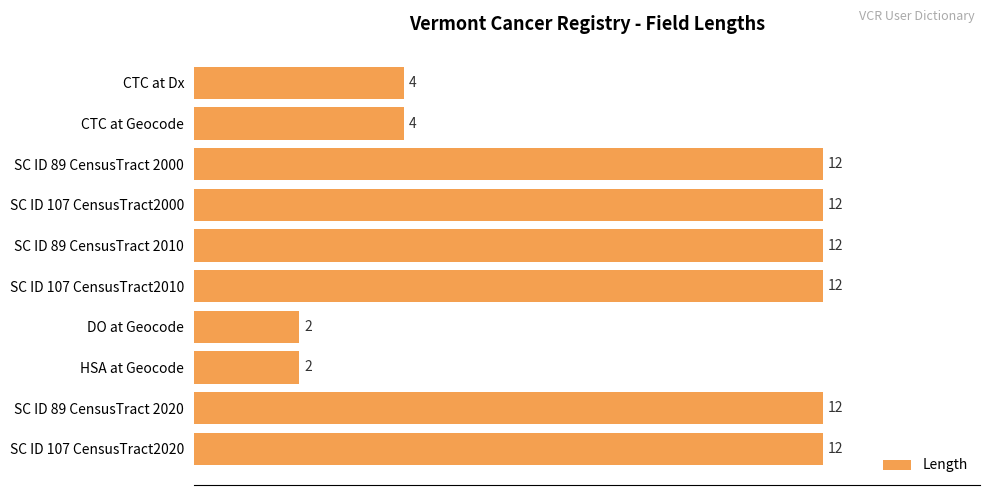

What is the smallest value displayed?

2